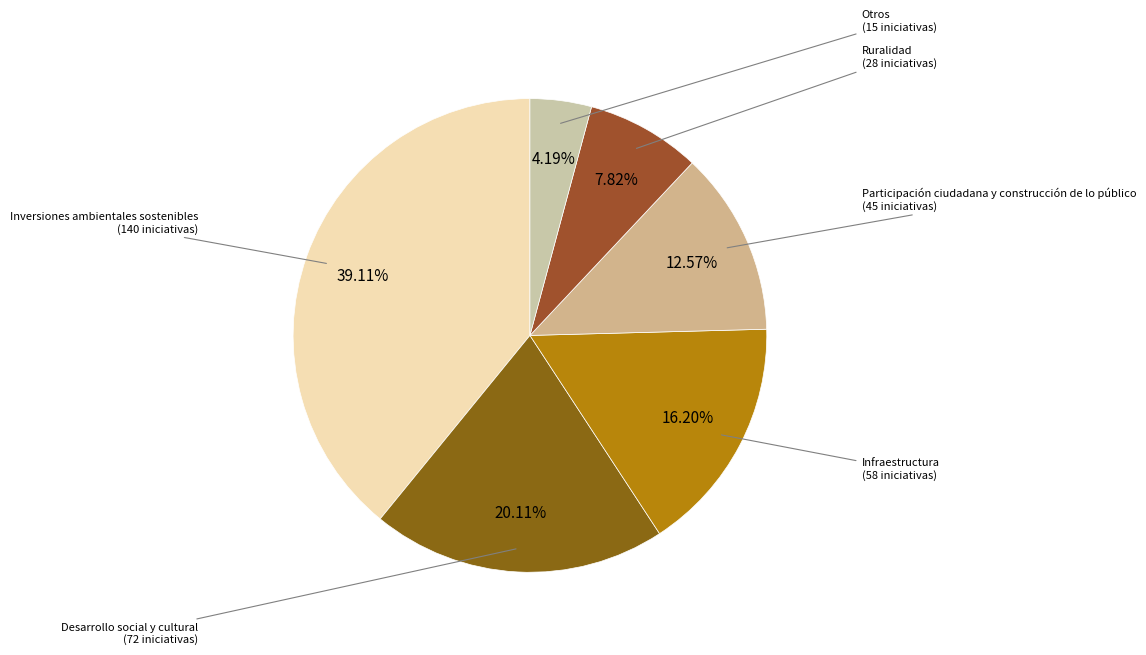

How many segments does this pie chart have?

6